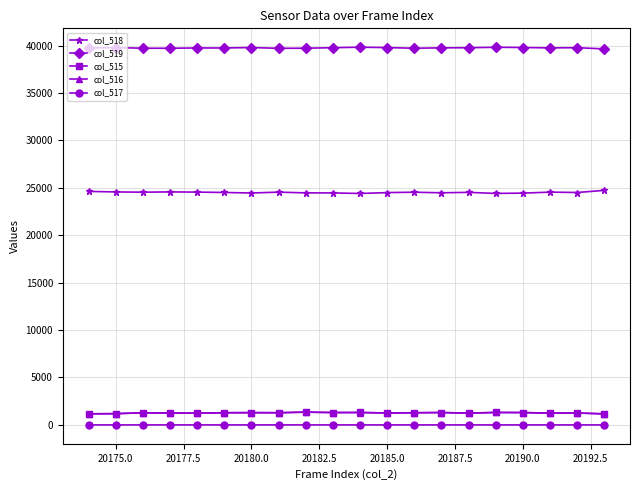

What is the value of the col_515 point at the 1st from the left?

1170